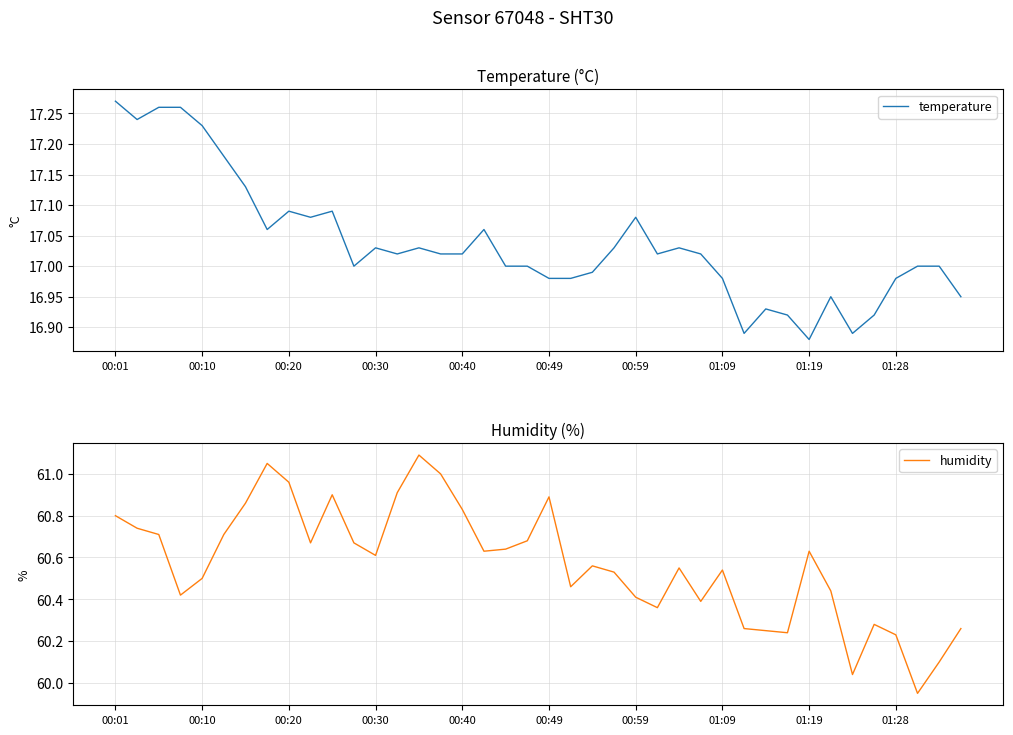

What is the value of the humidity point at the 37th from the left?

60.2